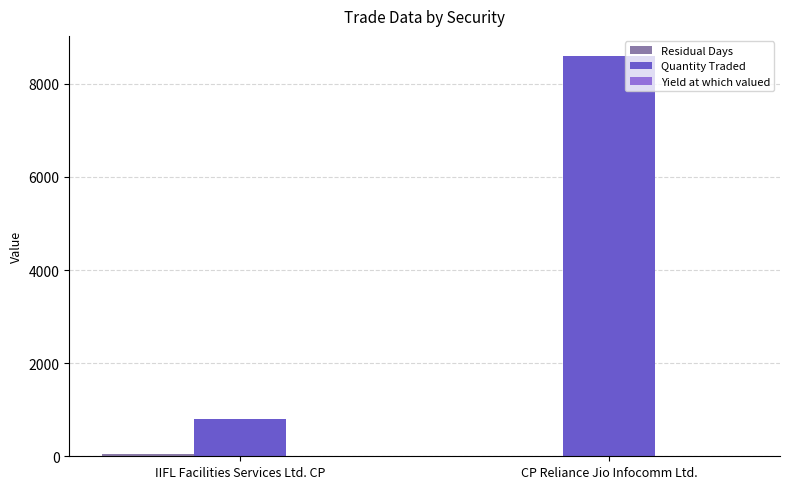

Which category has the highest value across all series?

CP Reliance Jio Infocomm Ltd.